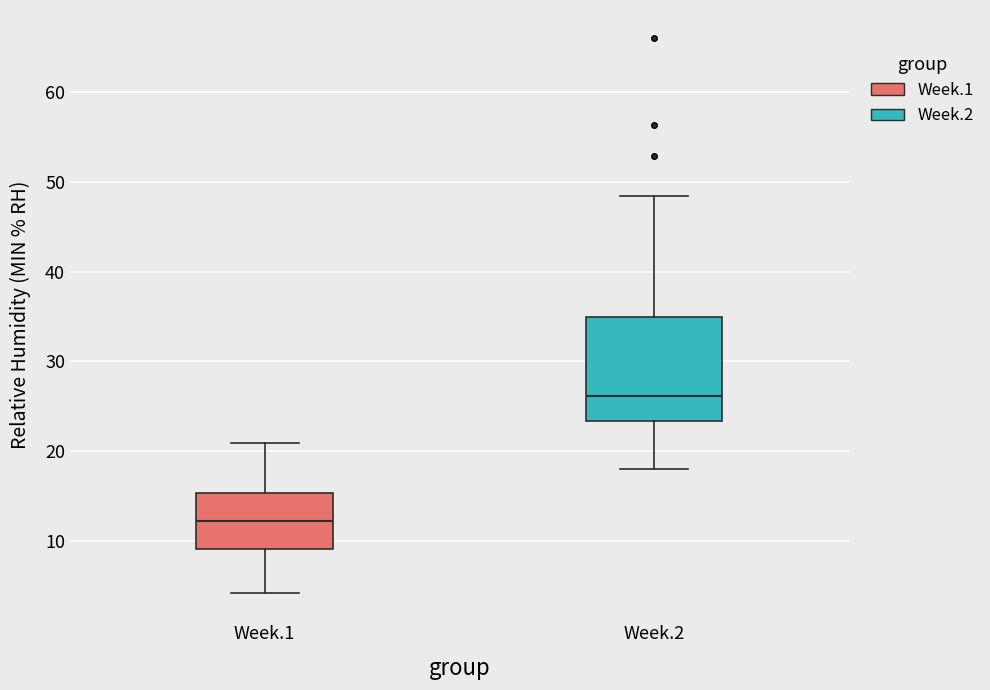

Where is the lower edge of the box for Week.1 on the y-axis? The values are not printed on the chart, so give them approximately, as read against the axis.

9